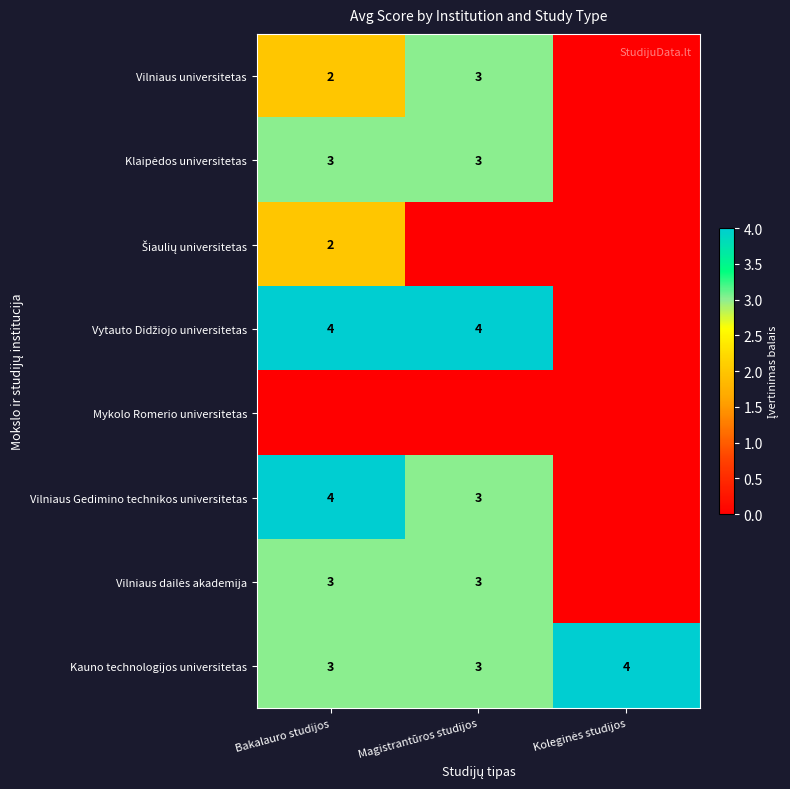

What is the minimum value for Kauno technologijos universitetas?

3